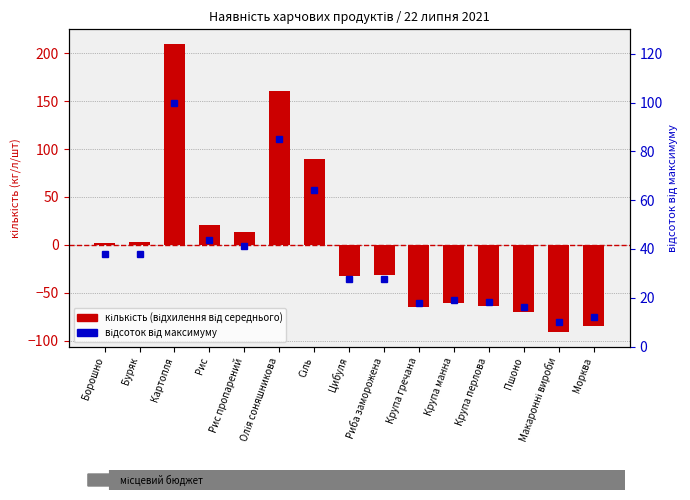

What is the label of the 9th bar from the right?

Сіль